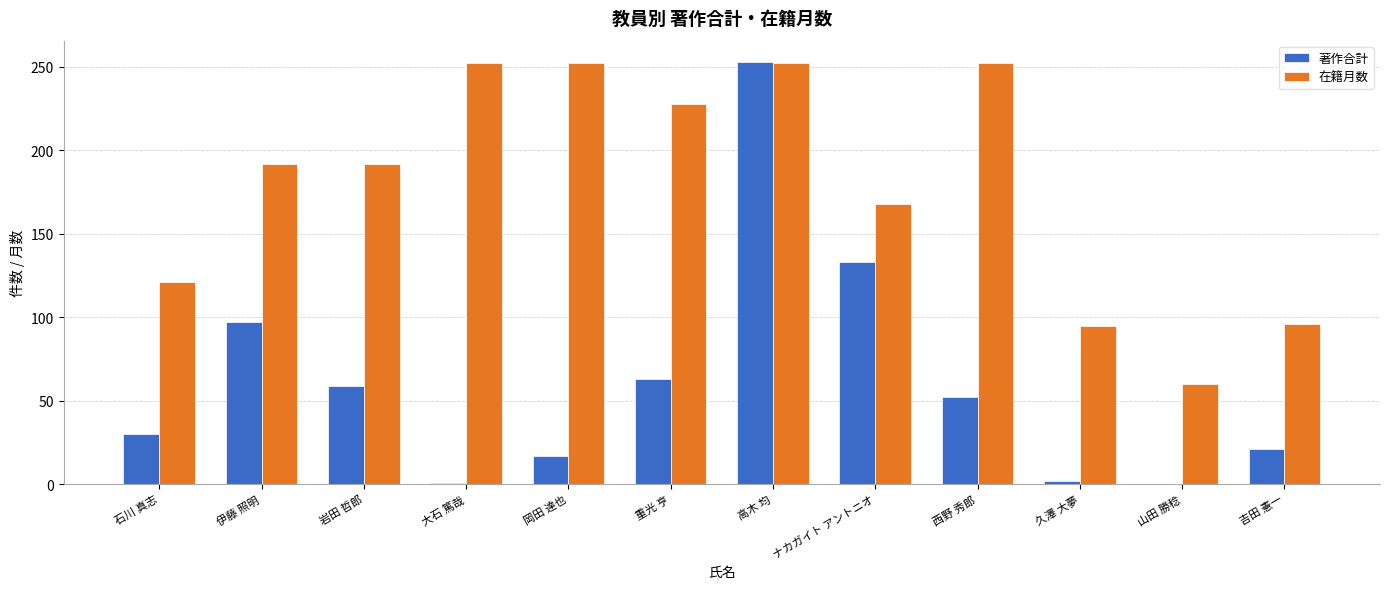

Is the value of 著作合計 at 久澤 大夢 greater than the value of 在籍月数 at 伊藤 照明?

No